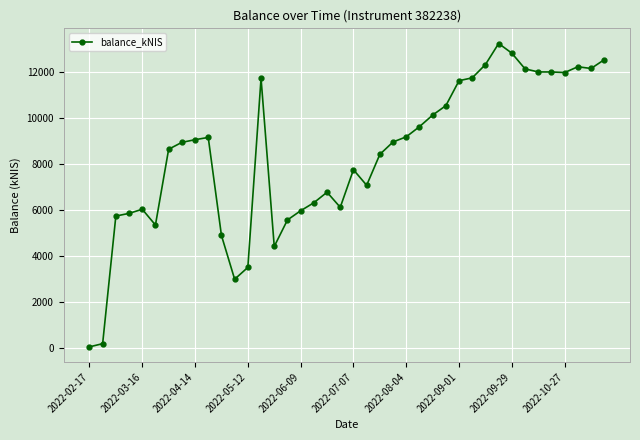

What is the average value?

8391.2